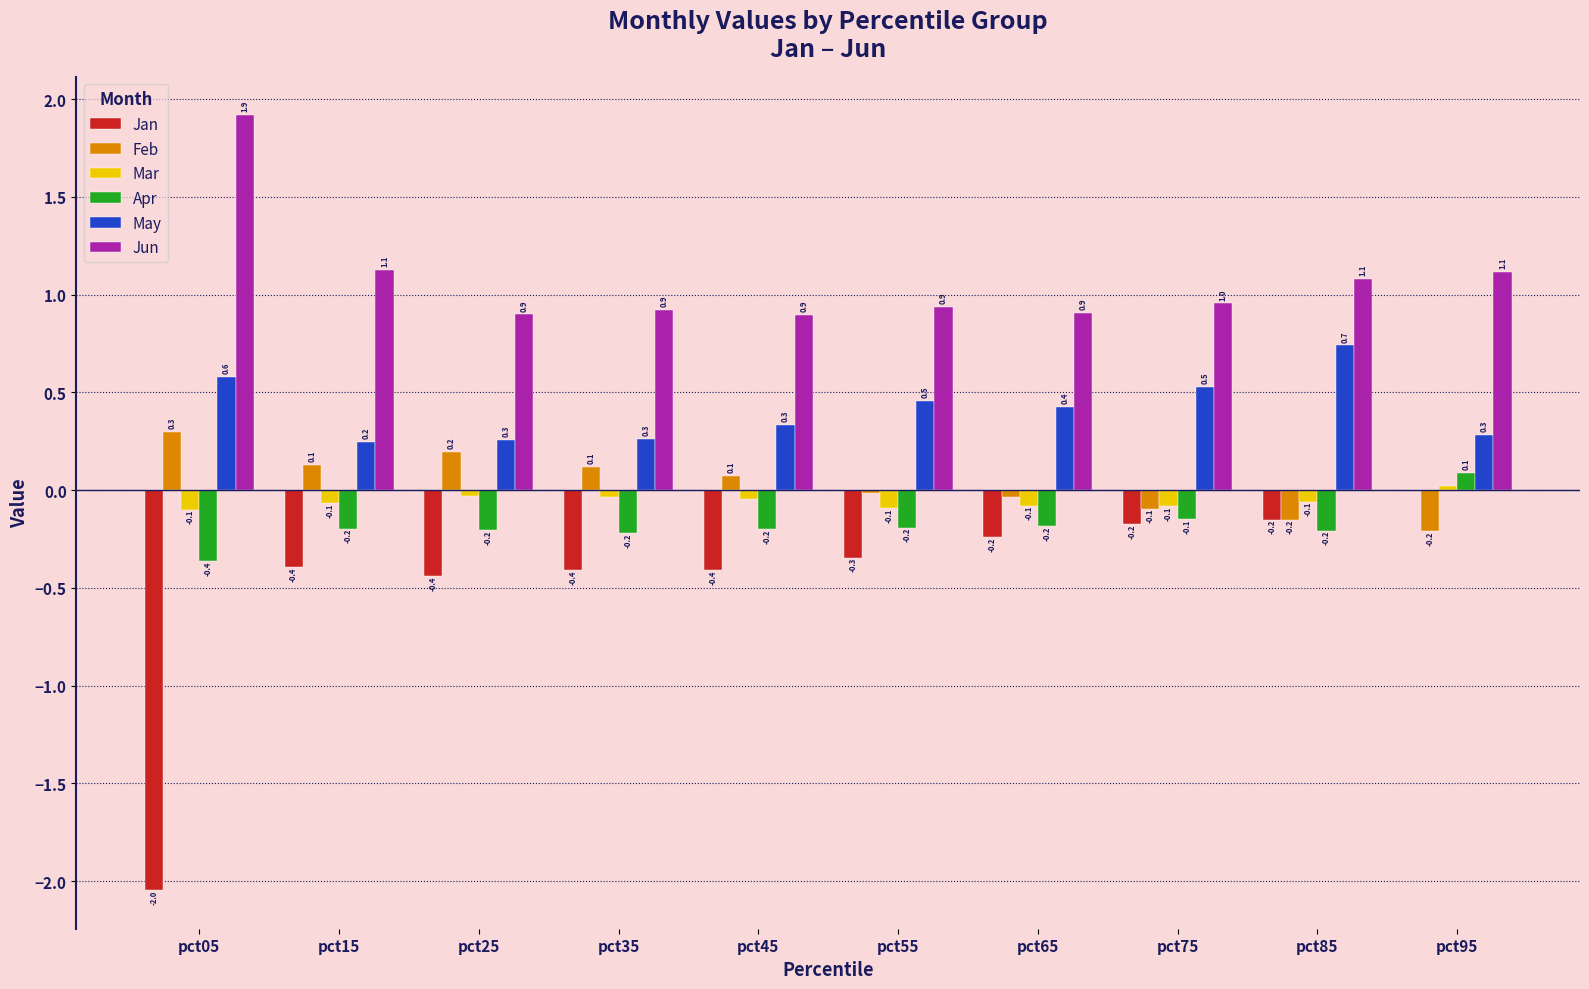

How many values in Mar are above zero?

1